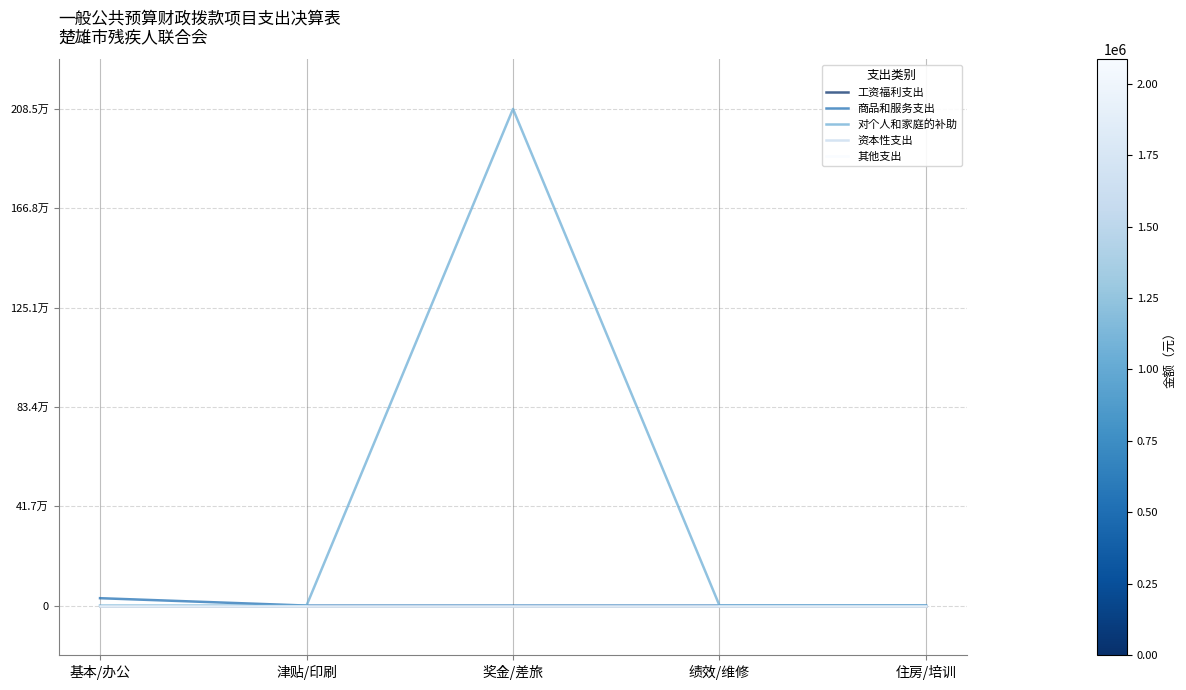

Does the chart have visible grid lines?

Yes